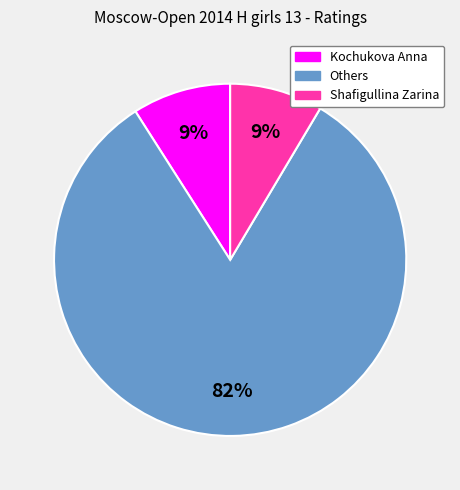

Does any single category account for the majority?

Yes